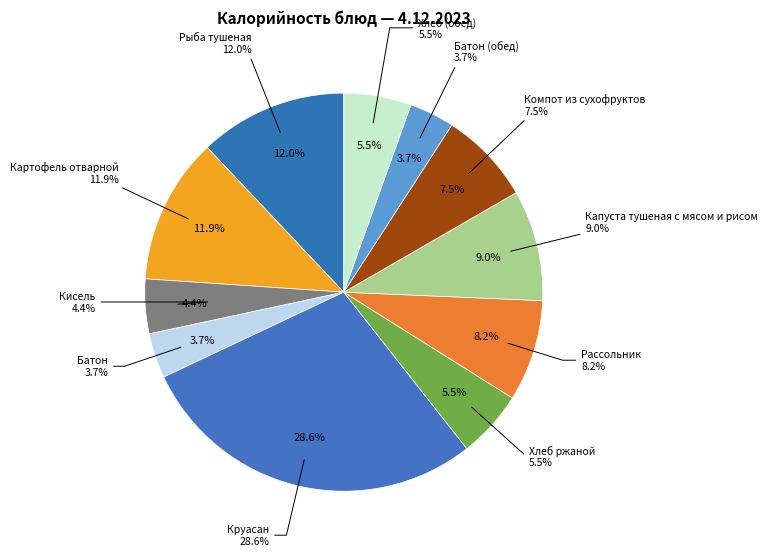

To the nearest percent, what is the difference between the Рыба тушеная and Хлеб ржаной slice percentages?

7%